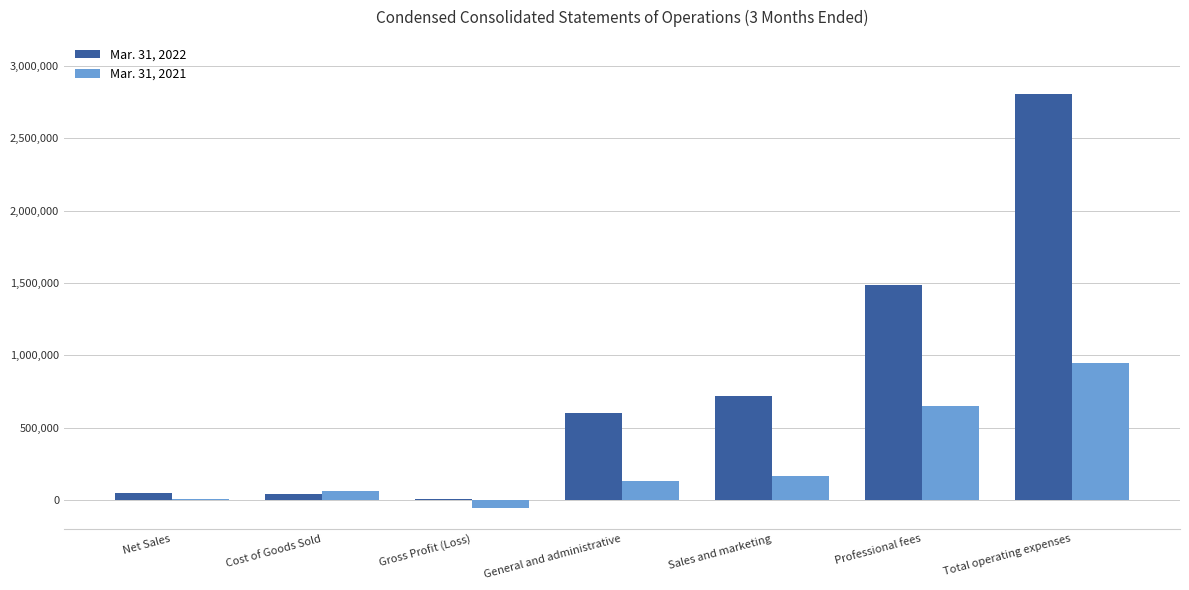

Does the chart contain stacked bars?

No